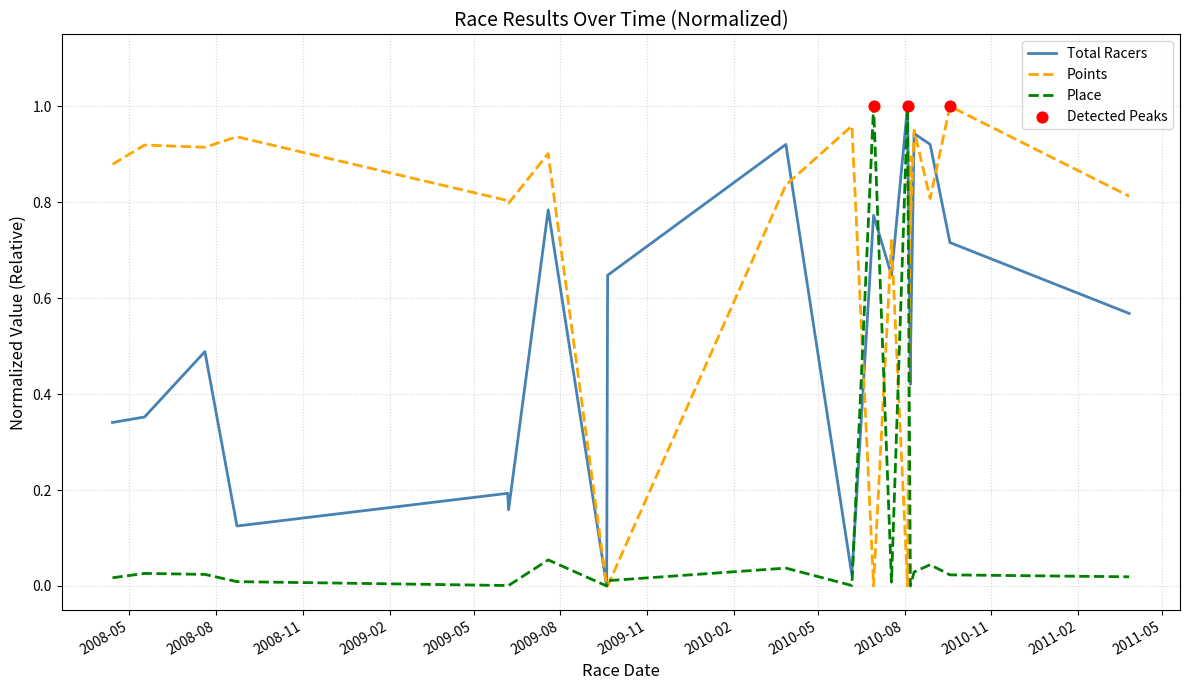

What are all the series names shown in the legend?

Total Racers, Points, Place